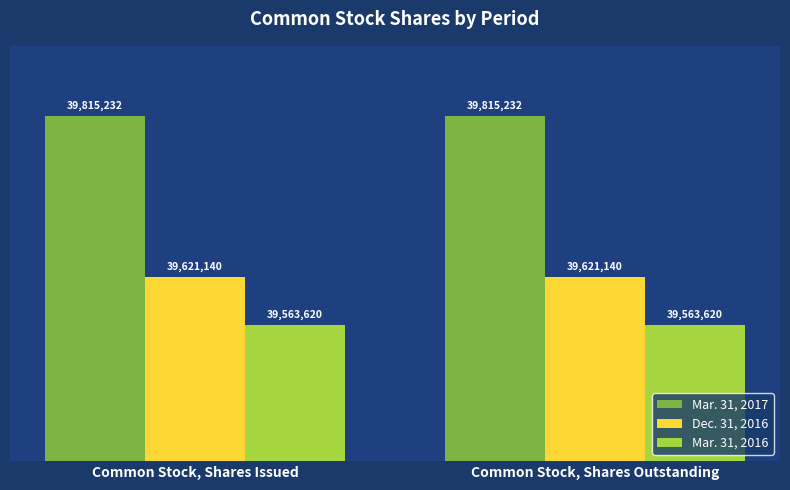

Reading left to right, extract all data points from this chart.

Mar. 31, 2017: 39815232	39815232
Dec. 31, 2016: 39621140	39621140
Mar. 31, 2016: 39563620	39563620